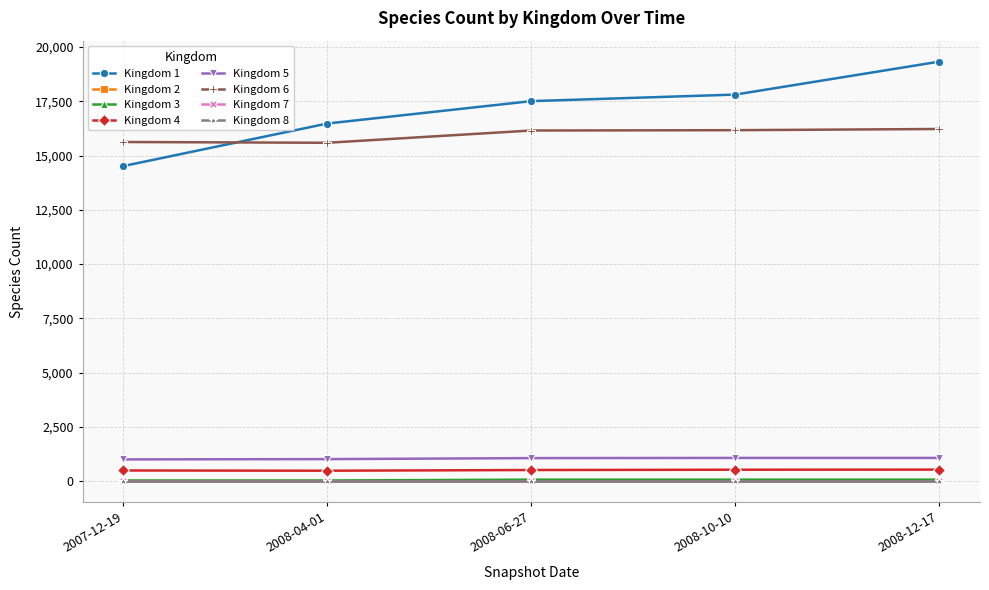

Is this an area chart (filled region under the line)?

No